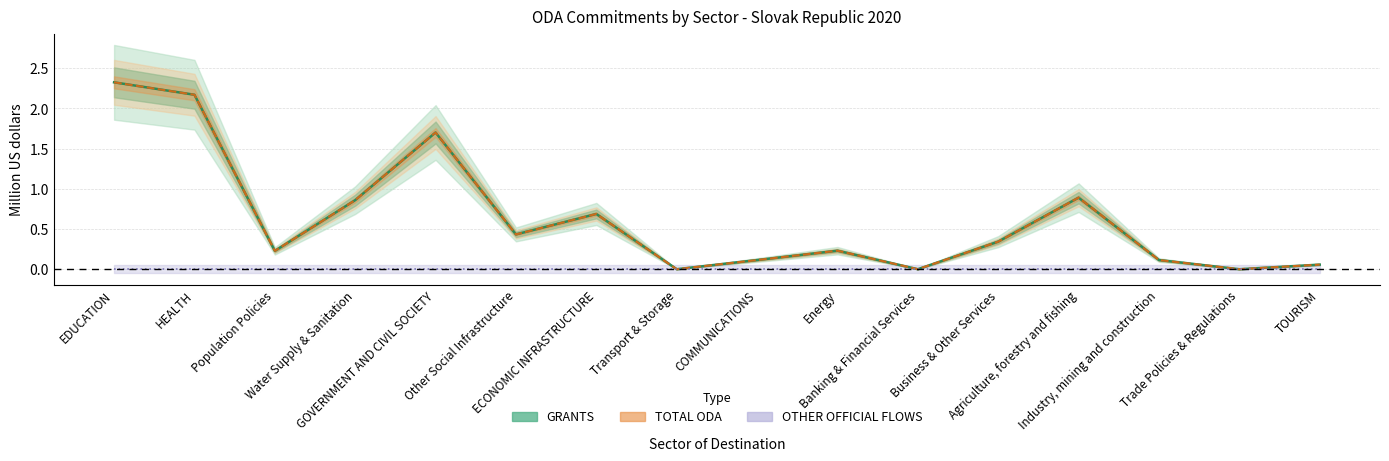

Which series has the largest total across all categories?

TOTAL ODA